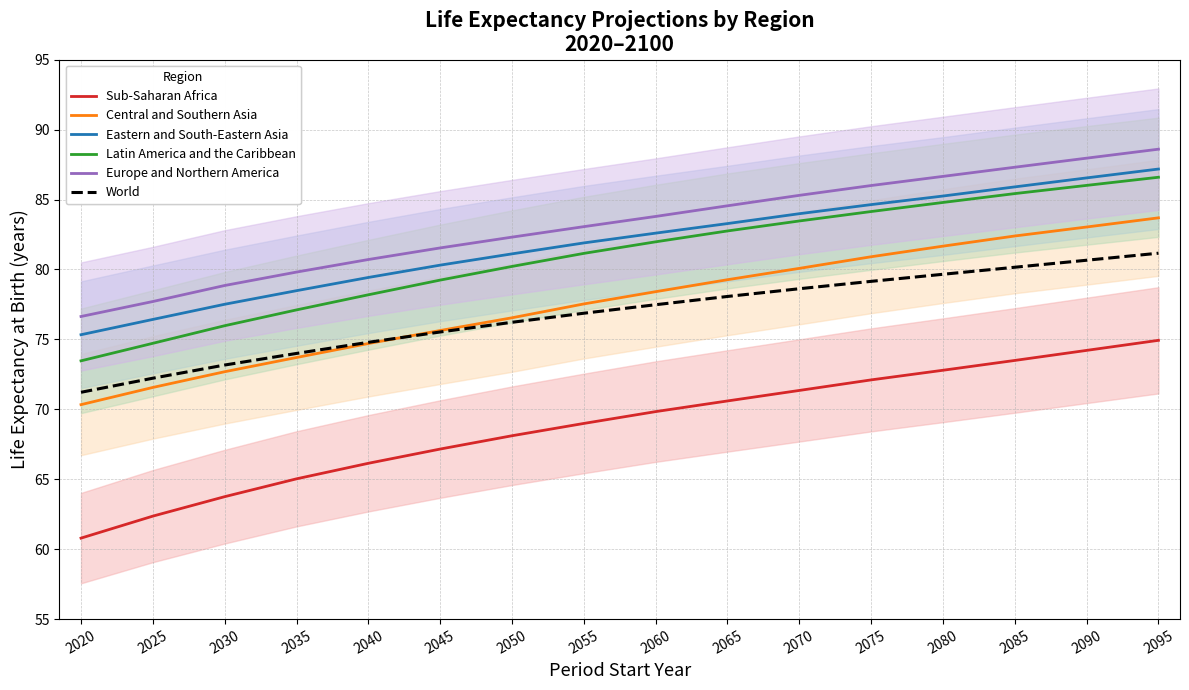

Between 2020 and 2025, which series saw the biggest shift?

Sub-Saharan Africa